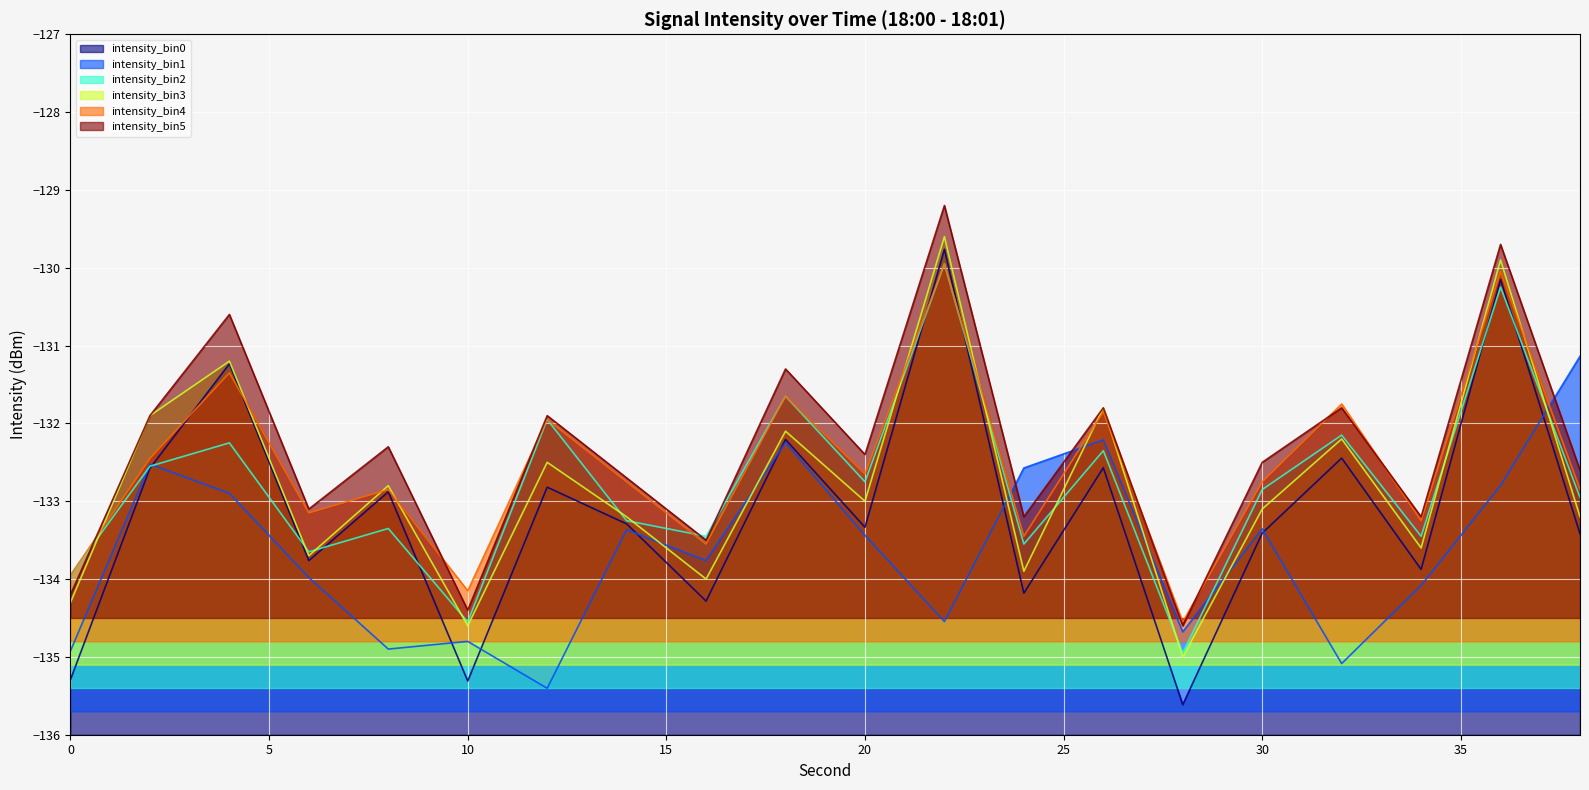

Which category has the highest value across all series?

22